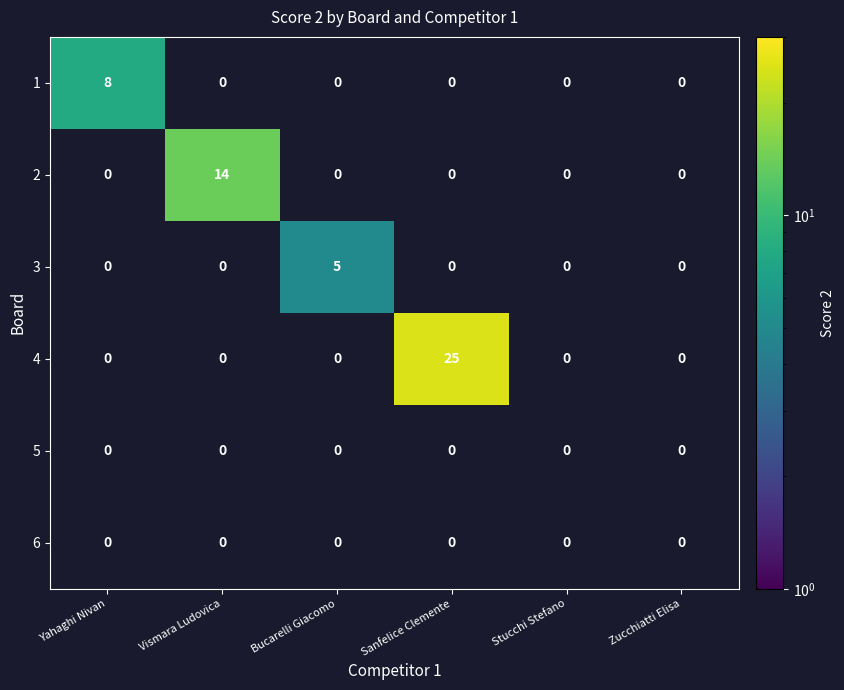

Count the number of data series in this chart.

6